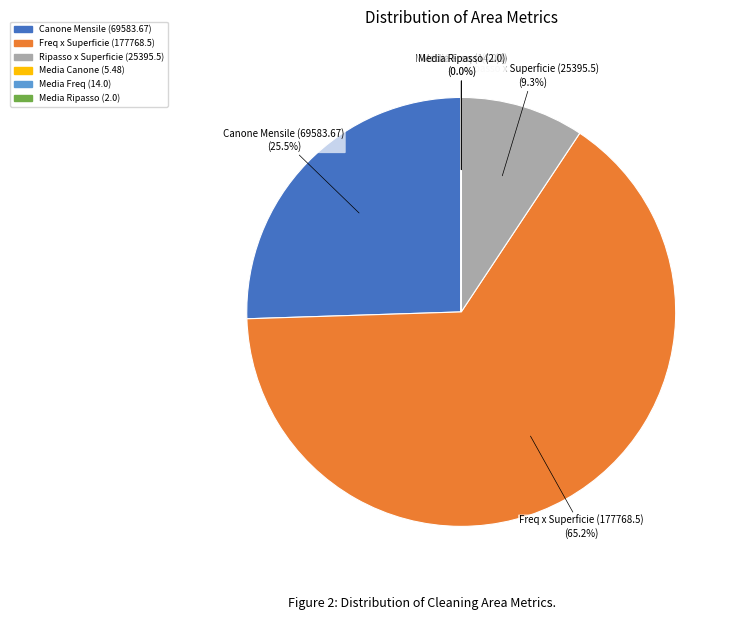

How much of the chart is everything except Canone Mensile (69583.67)?

74.5%